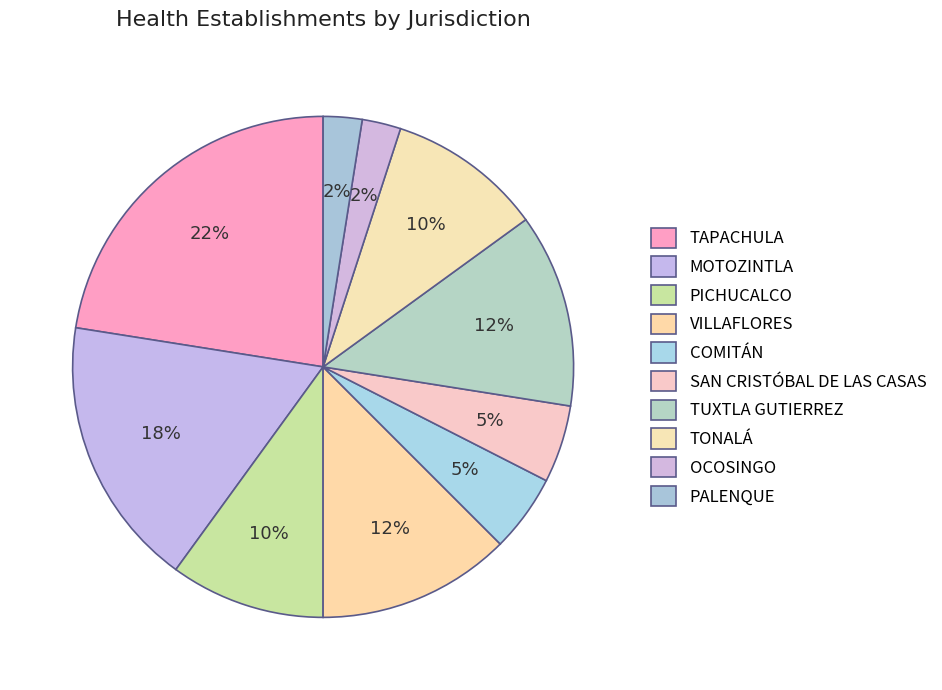

Count the number of slices in the pie.

10